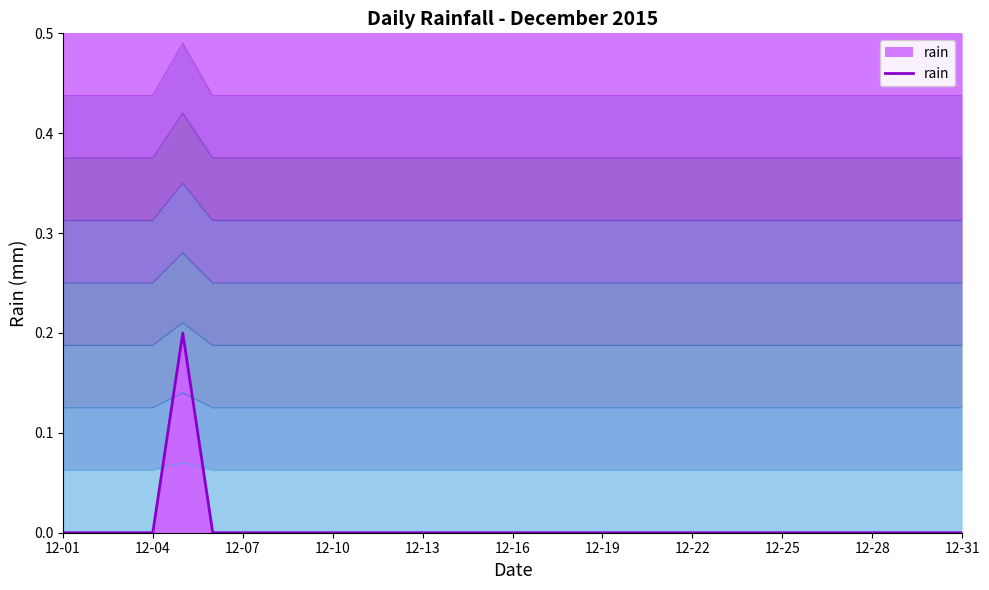

The chart shows a value of 0.0 at 22. True or false?

True